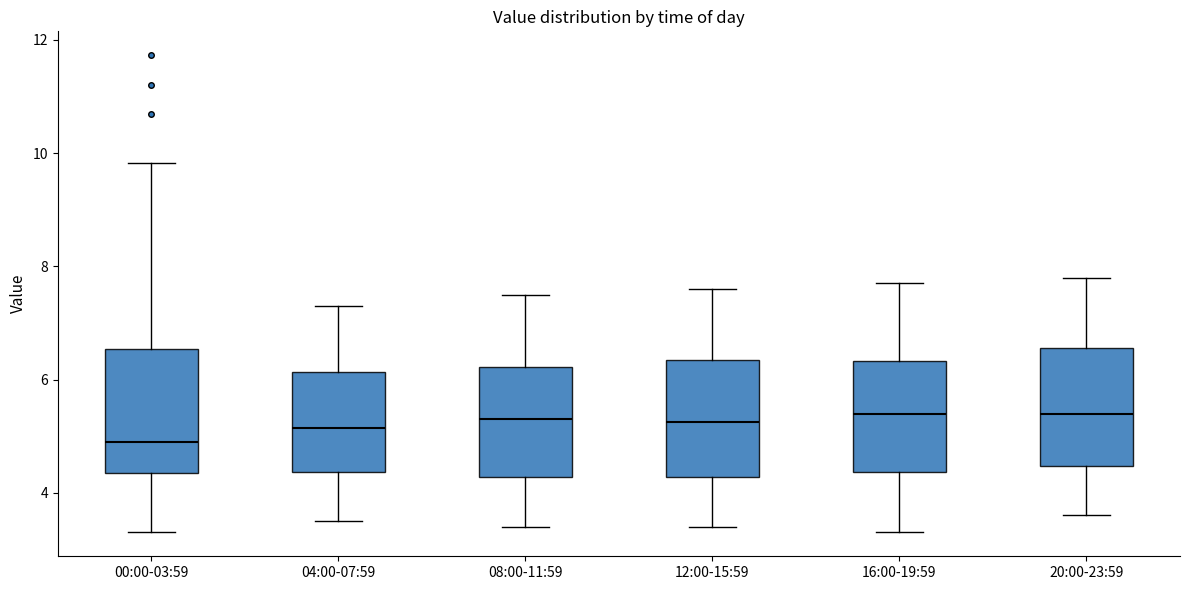

Where does the upper whisker of the box for 20:00-23:59 end on the y-axis? The values are not printed on the chart, so give them approximately, as read against the axis.

7.8